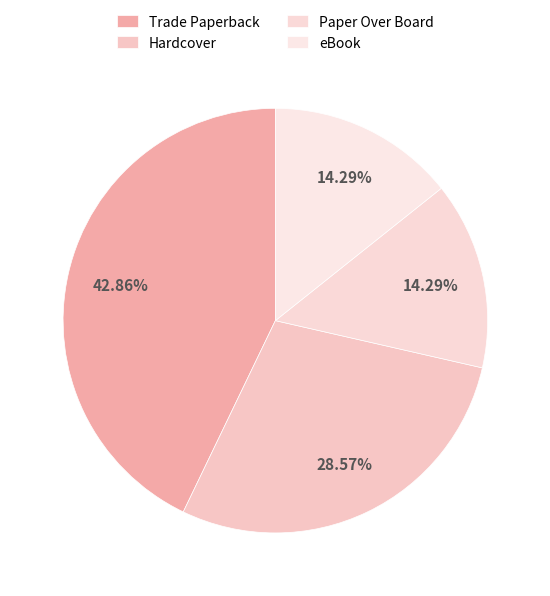

Rank the categories by value from lowest to highest.

Paper Over Board, eBook, Hardcover, Trade Paperback